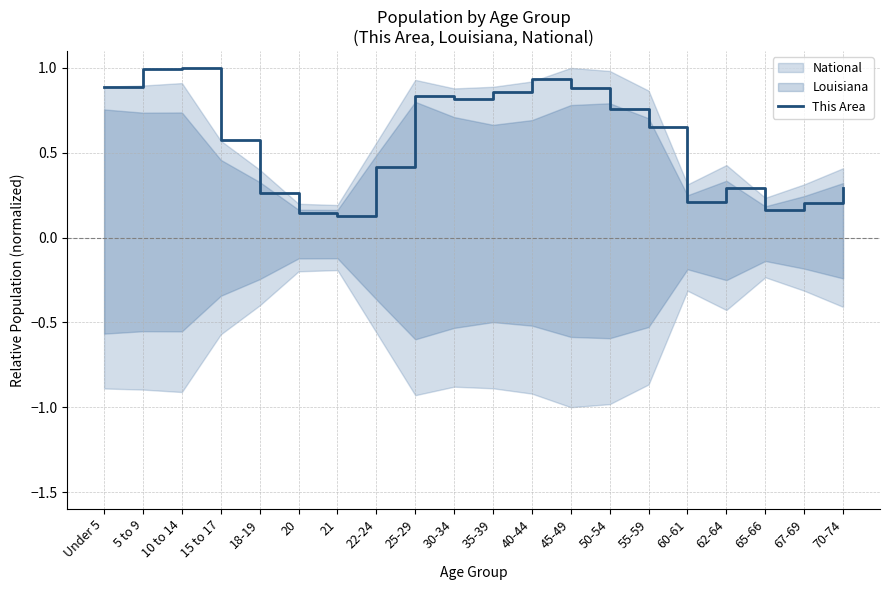

Does the chart have visible grid lines?

Yes